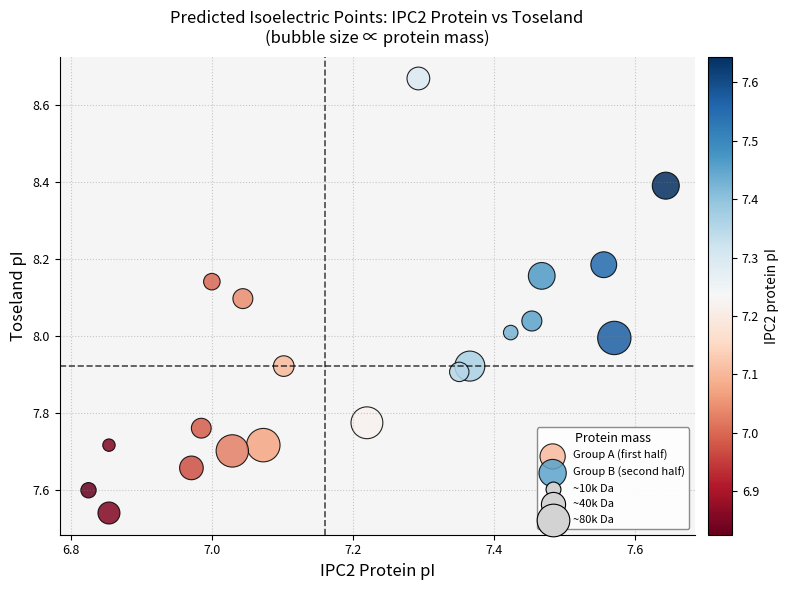

Which series reaches the maximum Y coordinate?

Group A (first half)